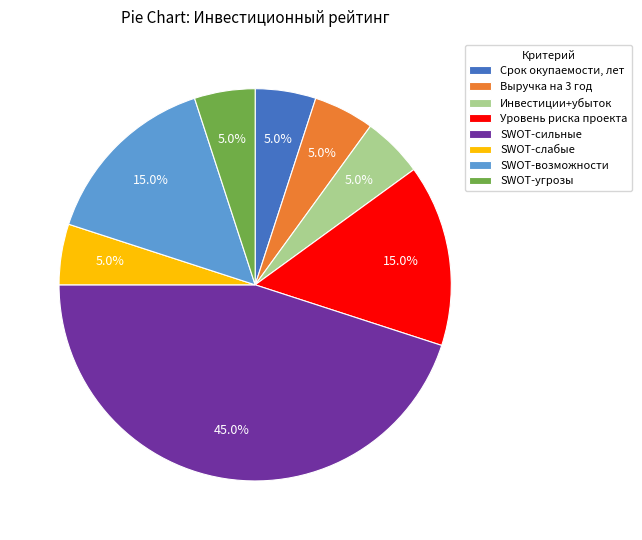

To the nearest percent, what is the combined percentage of Инвестиции+убыток and SWOT-возможности?

20%